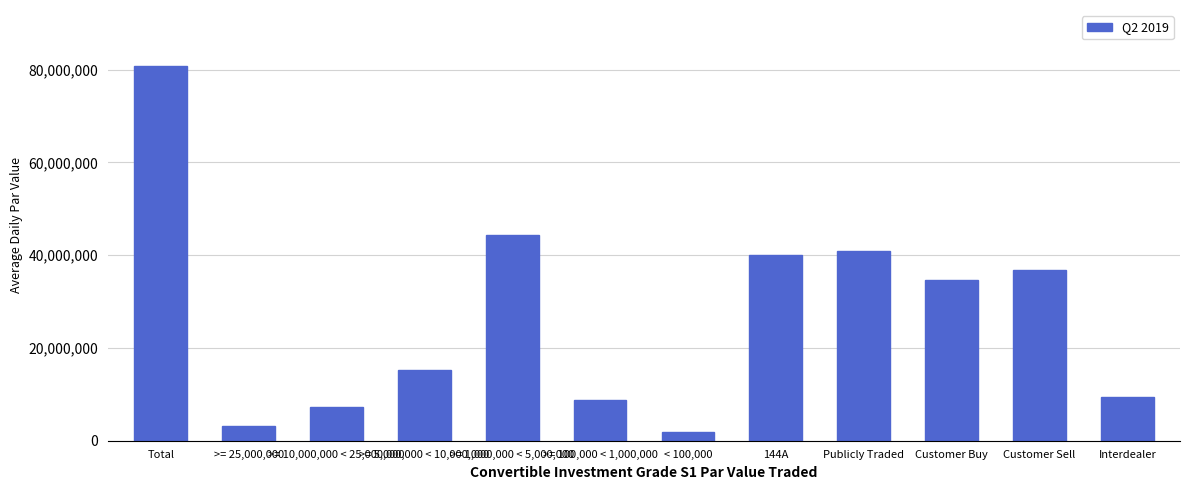

The value at Total is 80730174.6. True or false?

True